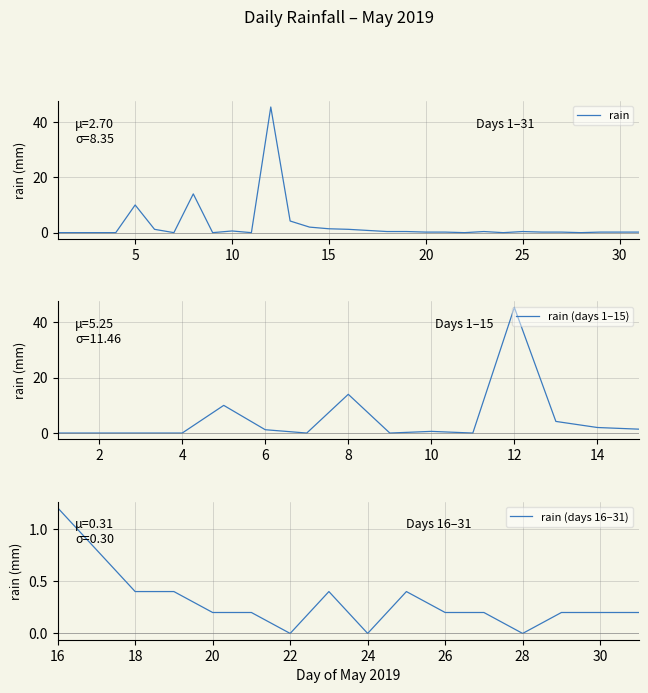

Count the number of values greater than 0.

21